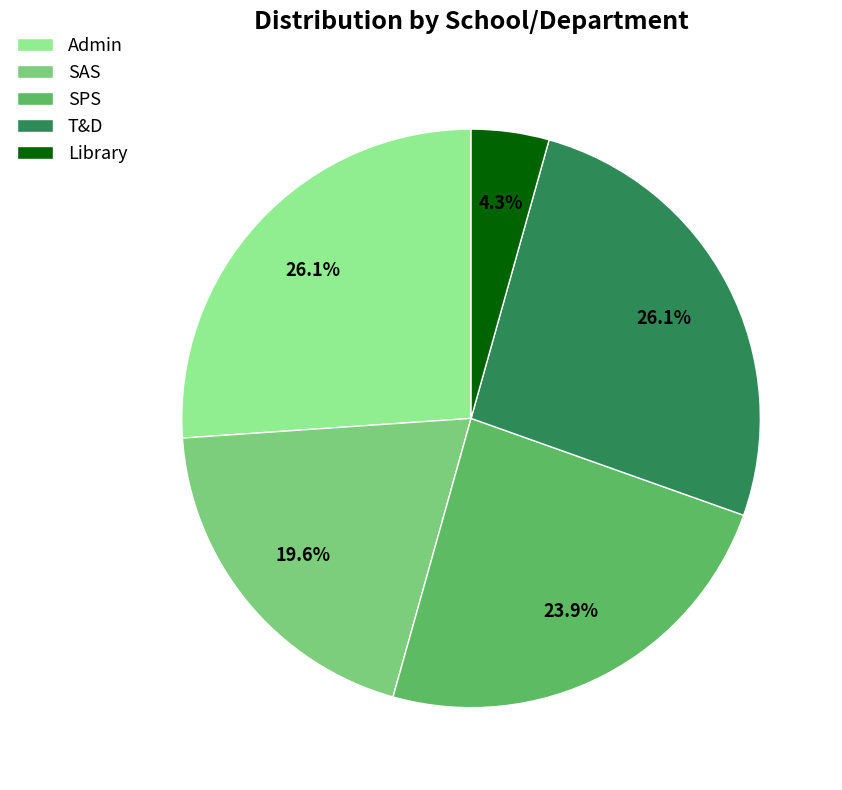

Does SPS account for over 50% of the chart?

No